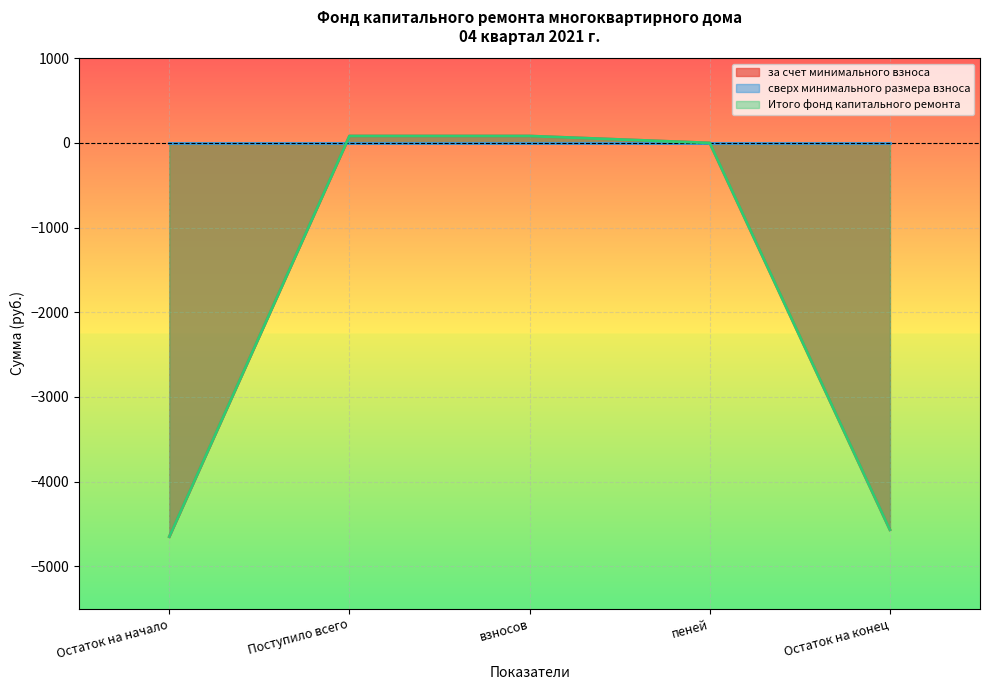

At which label is Итого фонд капитального ремонта closest to -2284?

пеней